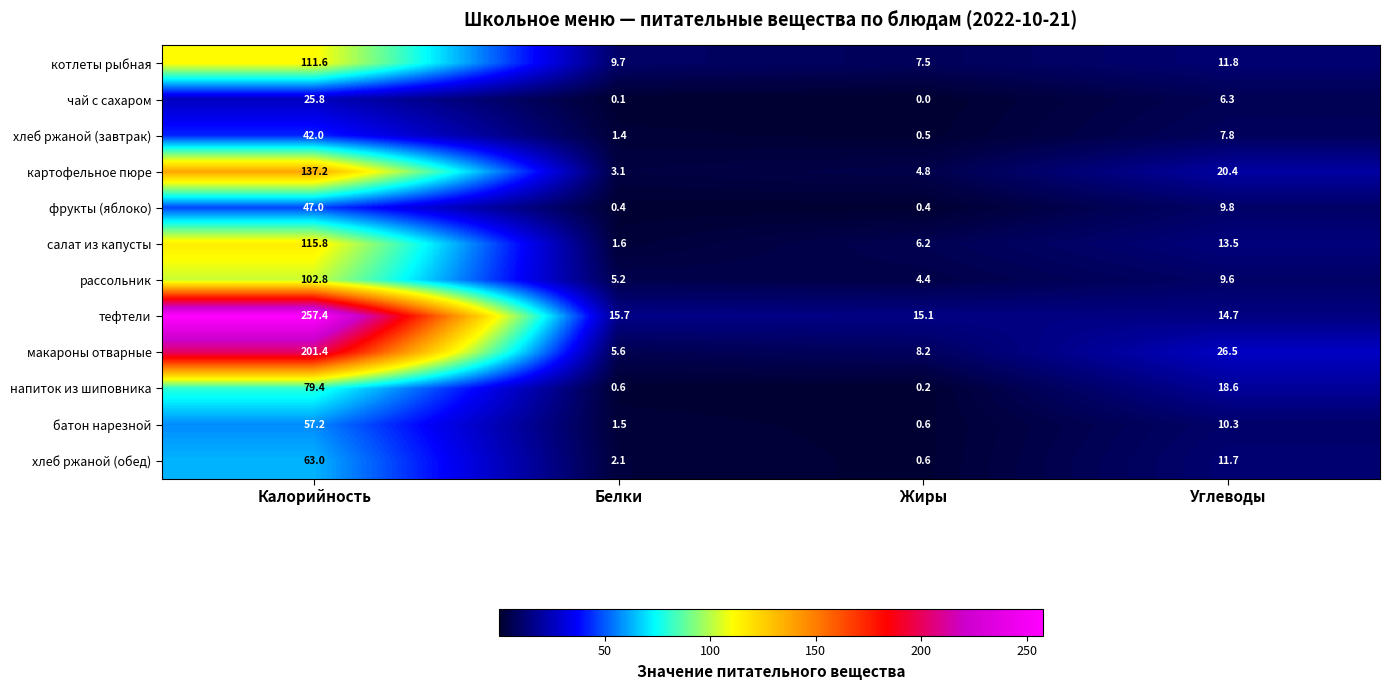

What is the difference between the хлеб ржаной (завтрак) values at Жиры and Калорийность?

41.5